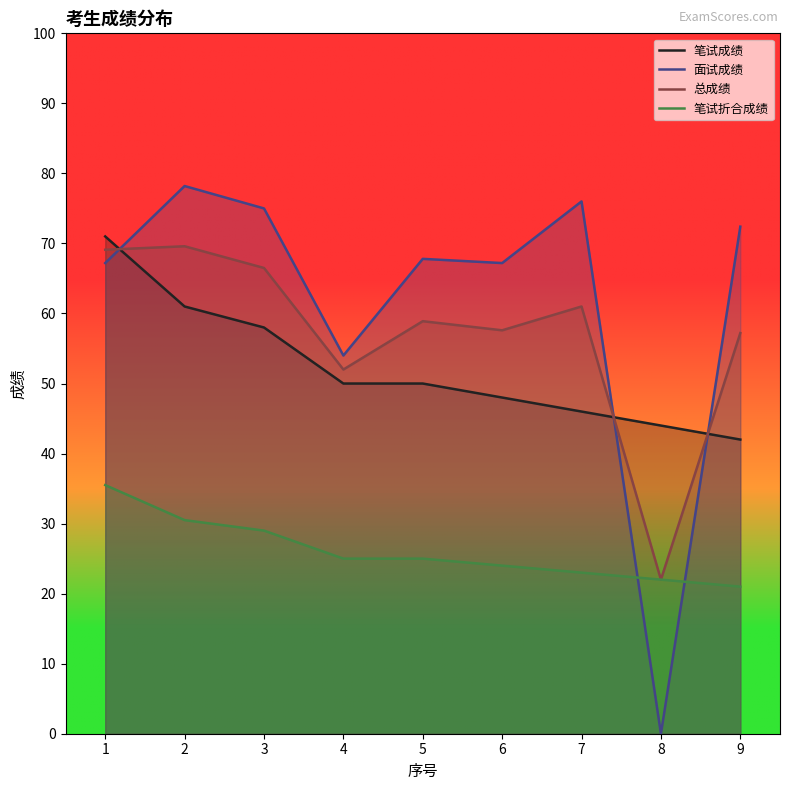

Is it true that 笔试折合成绩 equals 53.5 at 2?

False